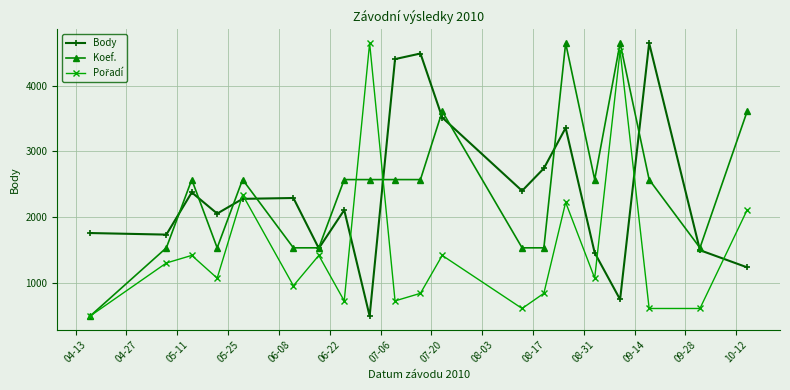

How many series are shown in this chart?

3